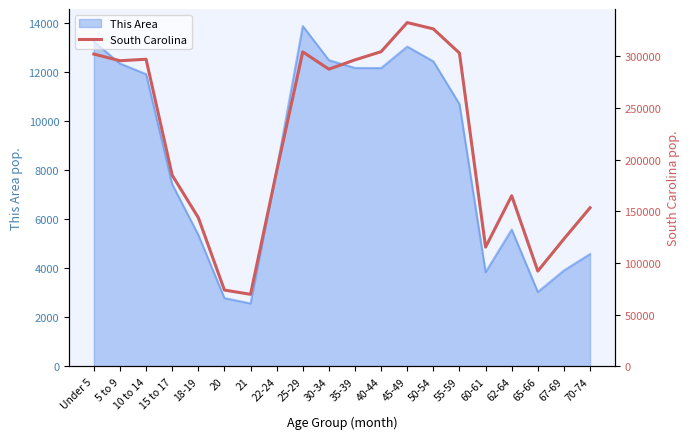

Reading left to right, what are all the values shown in this chart?

Under 5=302297	5 to 9=295853	10 to 14=297286	15 to 17=185038	18-19=143951	20=73846	21=69700	22-24=188948	25-29=304378	30-34=287678	35-39=296682	40-44=304610	45-49=332766	50-54=326662	55-59=303240	60-61=115411	62-64=165144	65-66=92218	67-69=123343	70-74=153482